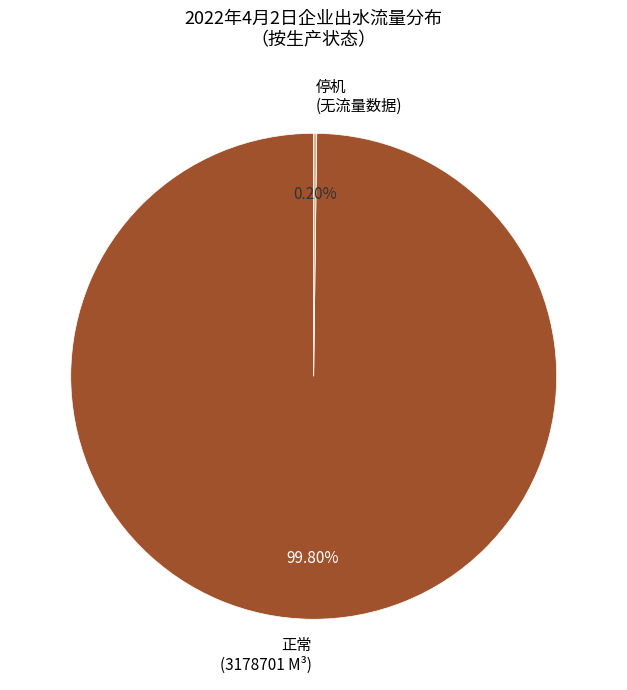

Which slice represents more than half of the pie?

正常 (3178701 M³)